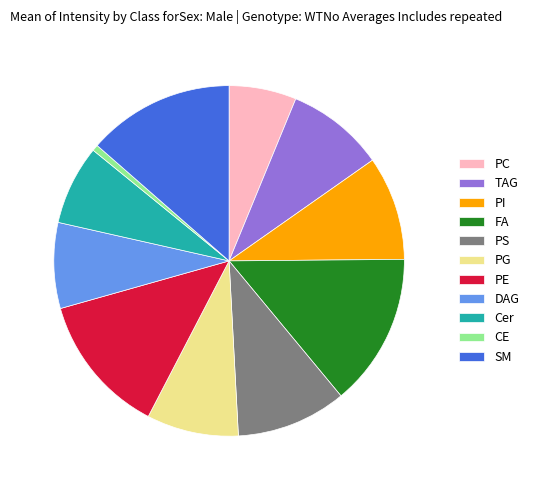

What is the ratio of the value at TAG to the value at PS?

0.9